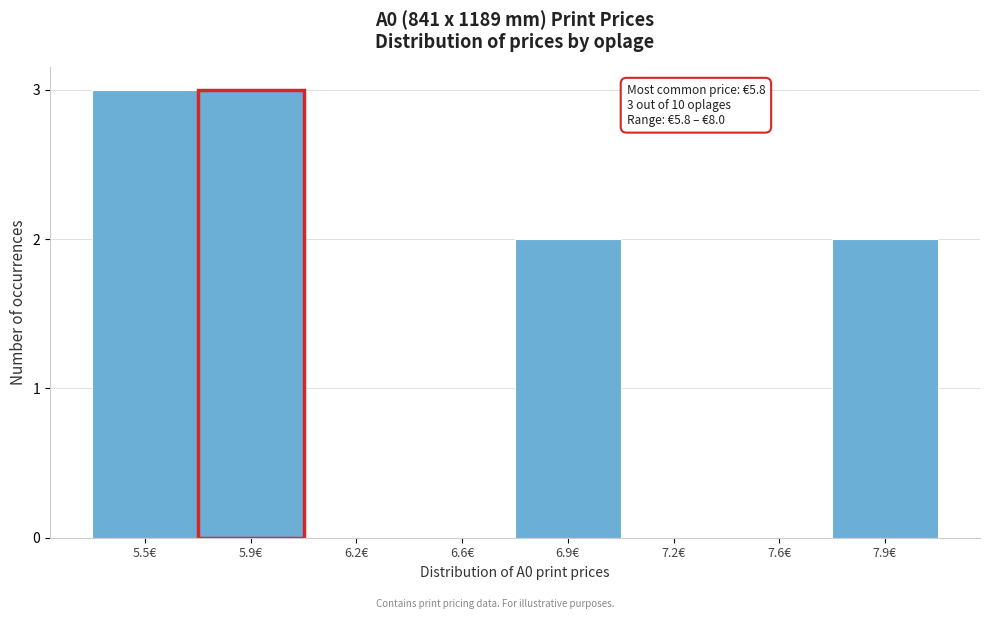

Reading left to right, transcribe all the data shown in this chart.

5.5€=3	5.9€=3	6.2€=0	6.6€=0	6.9€=2	7.2€=0	7.6€=0	7.9€=2